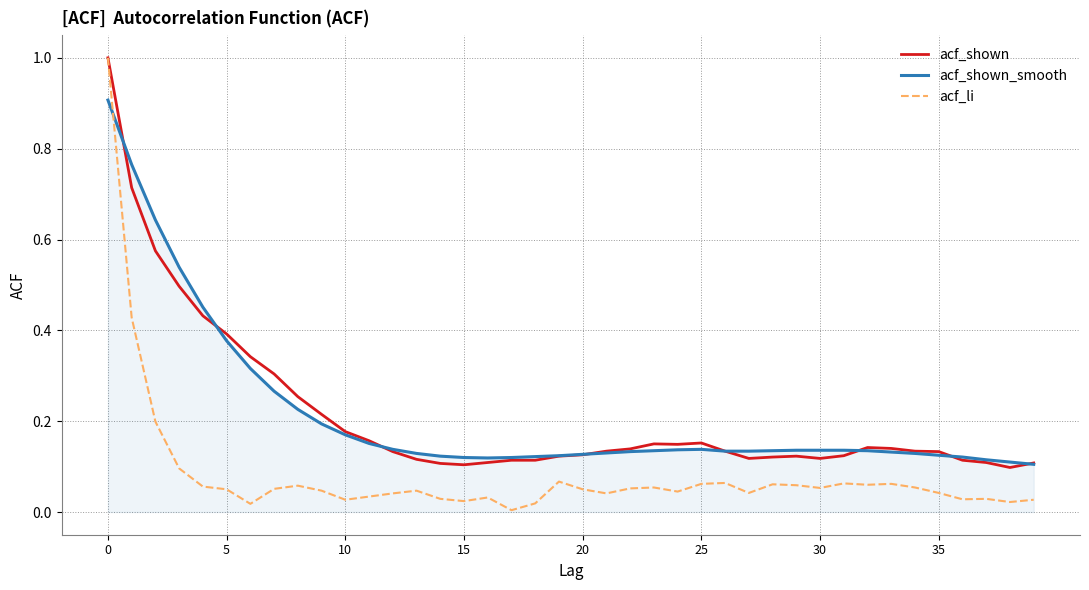

What are all the series names shown in the legend?

acf_shown, acf_shown_smooth, acf_li